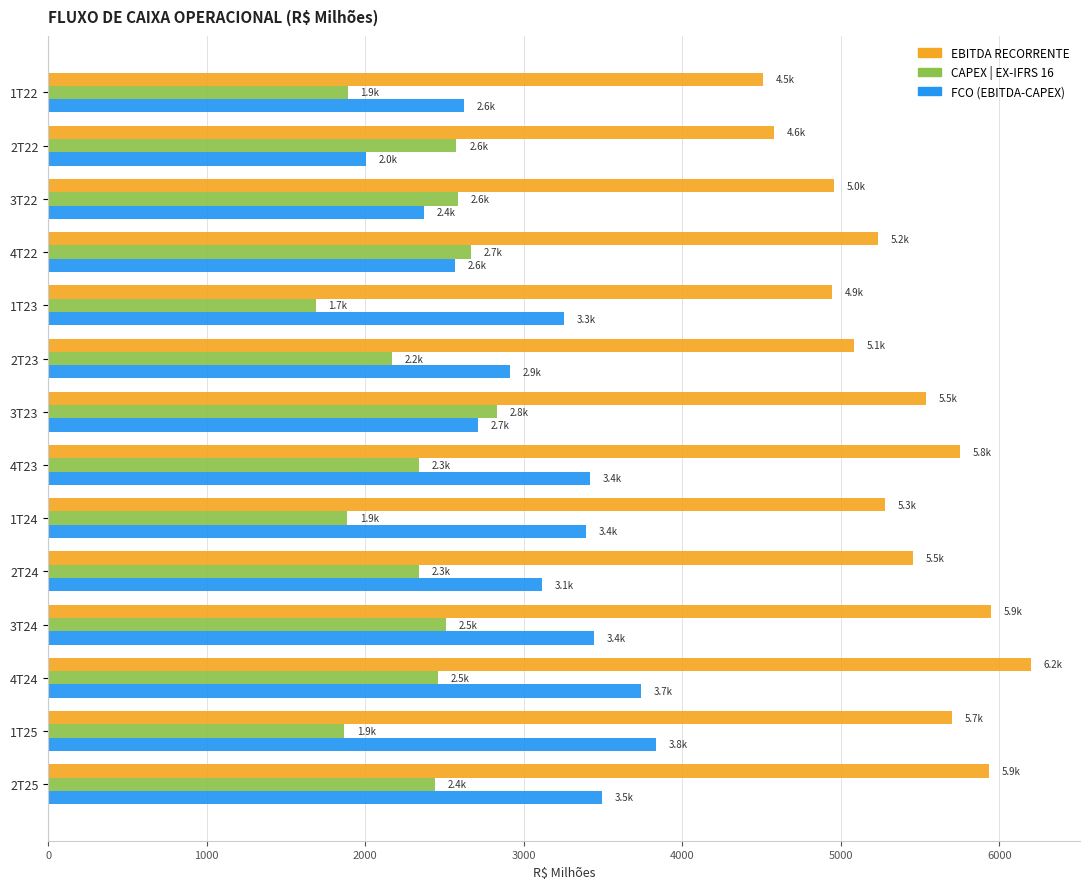

What is the difference between the EBITDA RECORRENTE values at 2T22 and 3T24?

1371.5